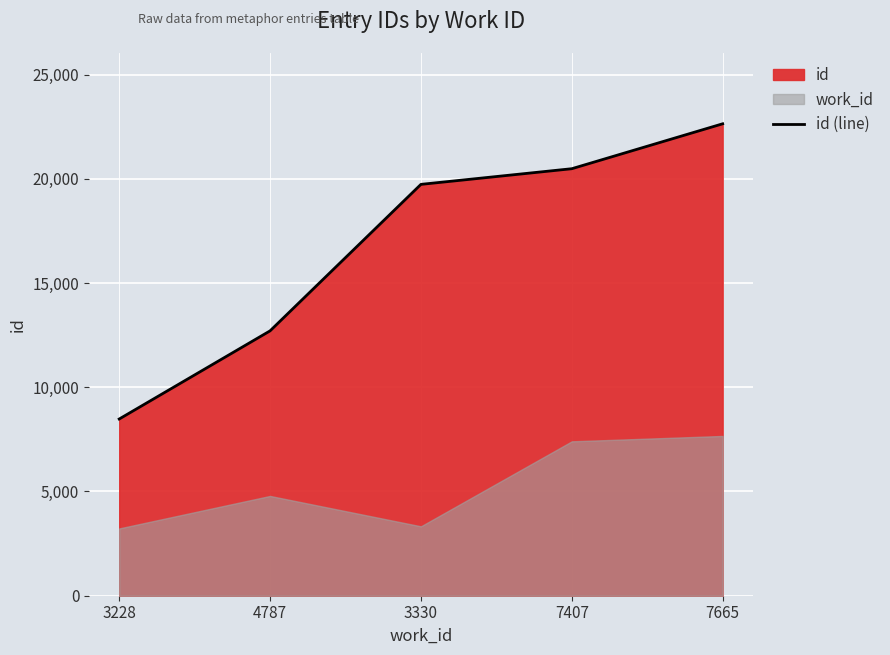

Reading left to right, transcribe all the data shown in this chart.

8477	12706	19734	20485	22640